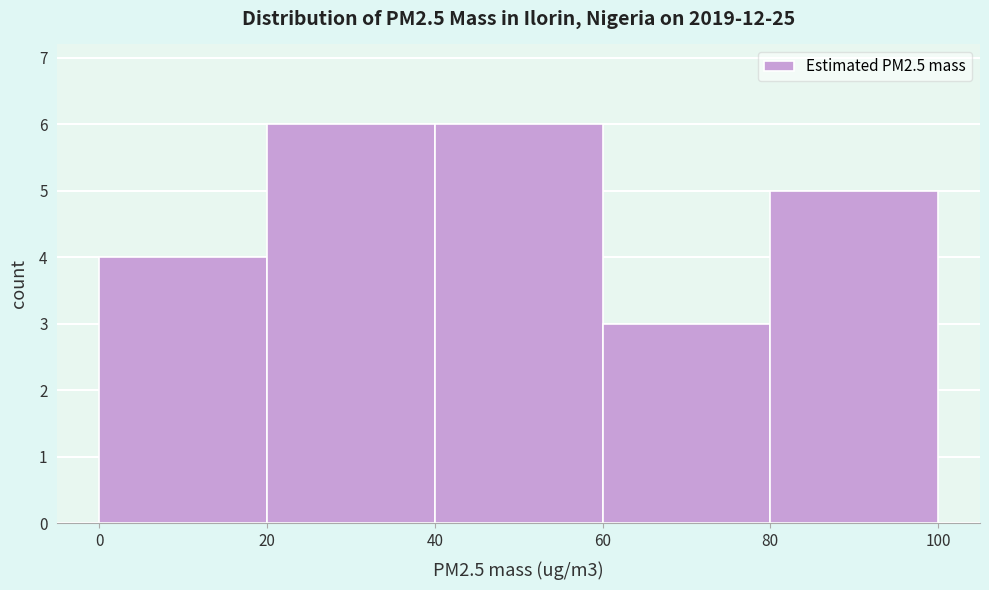

Reading left to right, list every bar in this chart as the range it spans on the x-axis followed by its height. The values are not printed on the chart, so give them approximately, as read against the axis.

0 to 20: 4
20 to 40: 6
40 to 60: 6
60 to 80: 3
80 to 100: 5